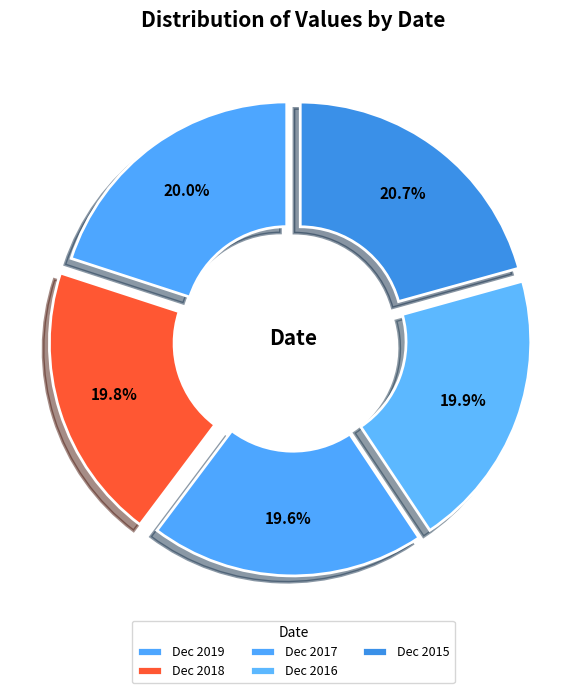

What is the ratio of the value at Dec 2019 to the value at Dec 2015?

1.0